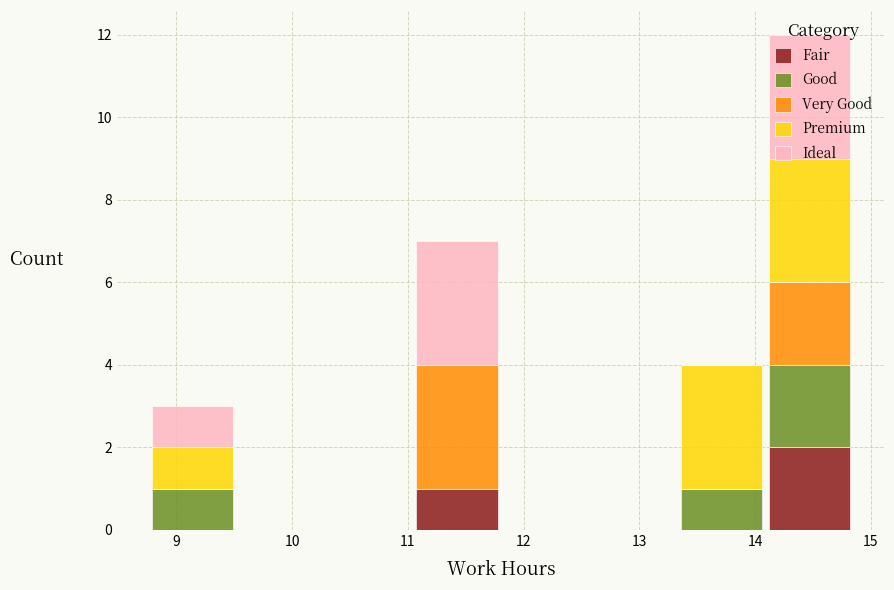

Reading left to right, list every stacked bar in this chart as the range it spans on the x-axis followed by its total height. Neither the bar edges nor the heights are printed on the chart, so give them approximately, as read against the axes.

8.8 to 9.5: 3
9.5 to 10.3: 0
10.3 to 11.0: 0
11.0 to 11.8: 7
11.8 to 12.6: 0
12.6 to 13.3: 0
13.3 to 14.1: 4
14.1 to 14.9: 12